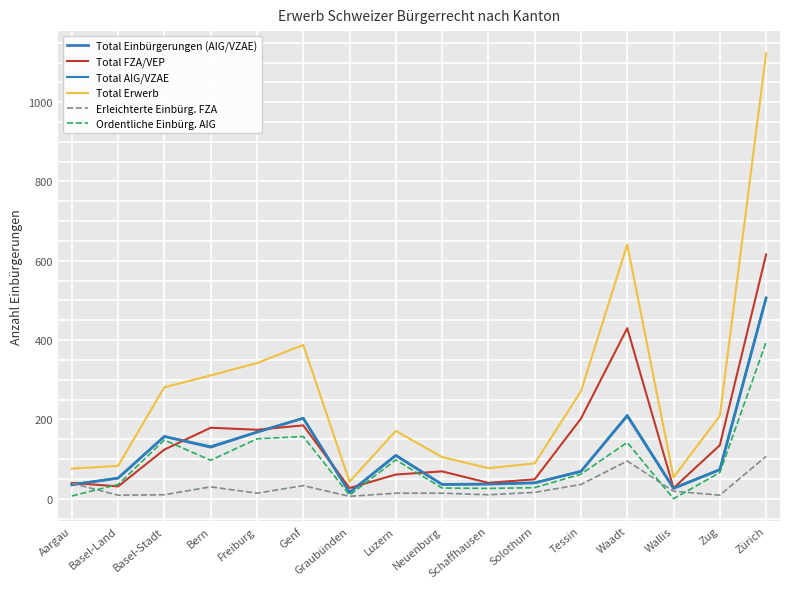

How many lines are shown in the chart?

6